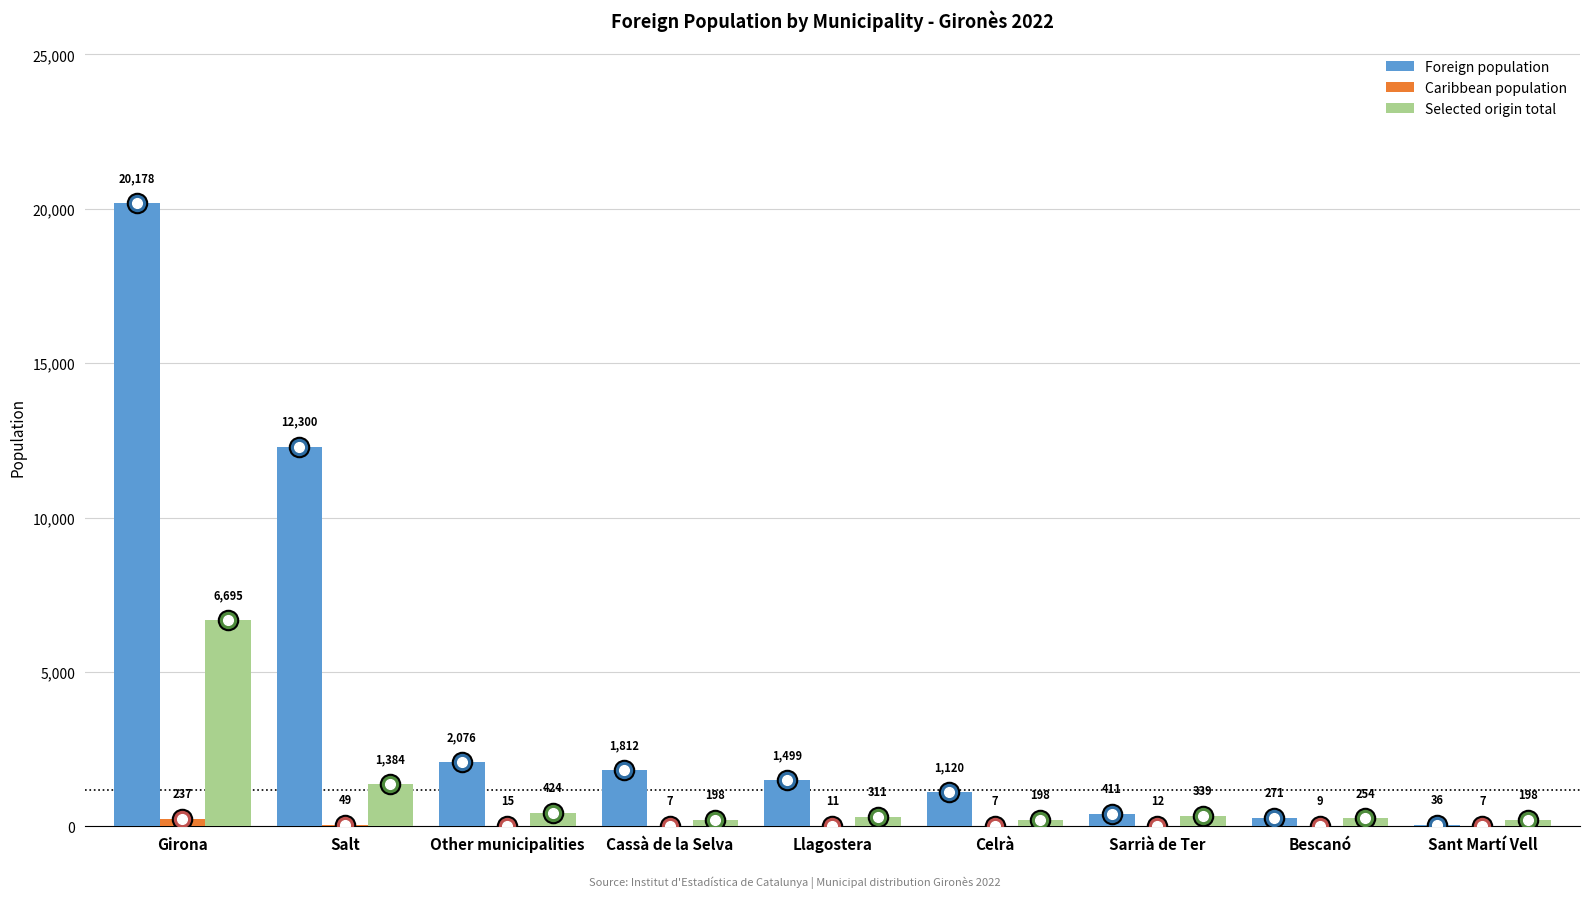

How many series are shown in this chart?

3